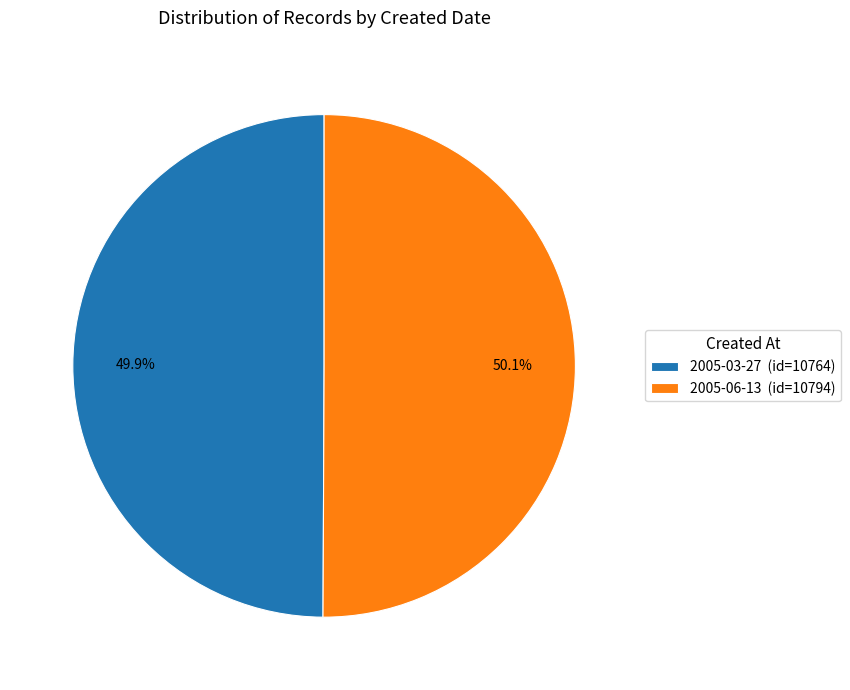

What is the ratio of the value at 2005-03-27 (id=10764) to the value at 2005-06-13 (id=10794)?

1.0